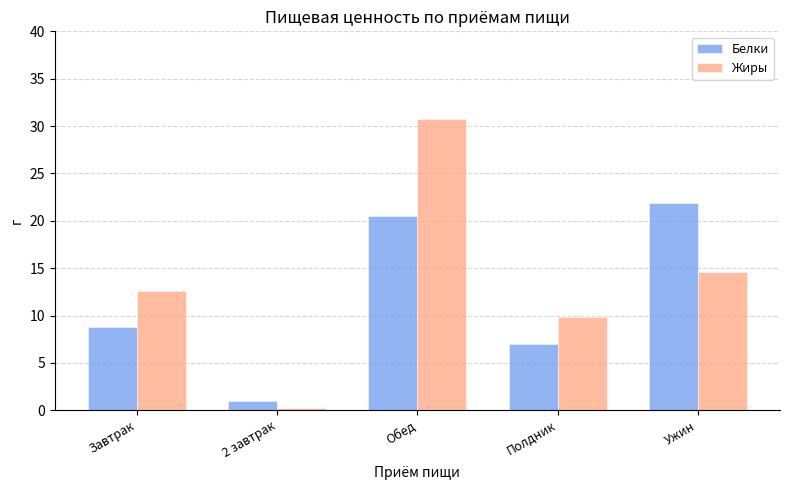

Are the bars horizontal?

No